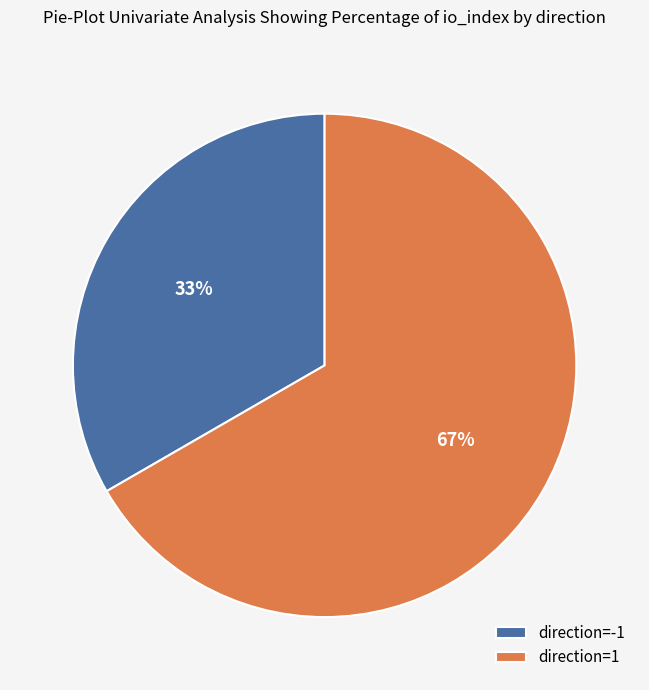

The direction=1 slice represents 79% of the pie. True or false?

False